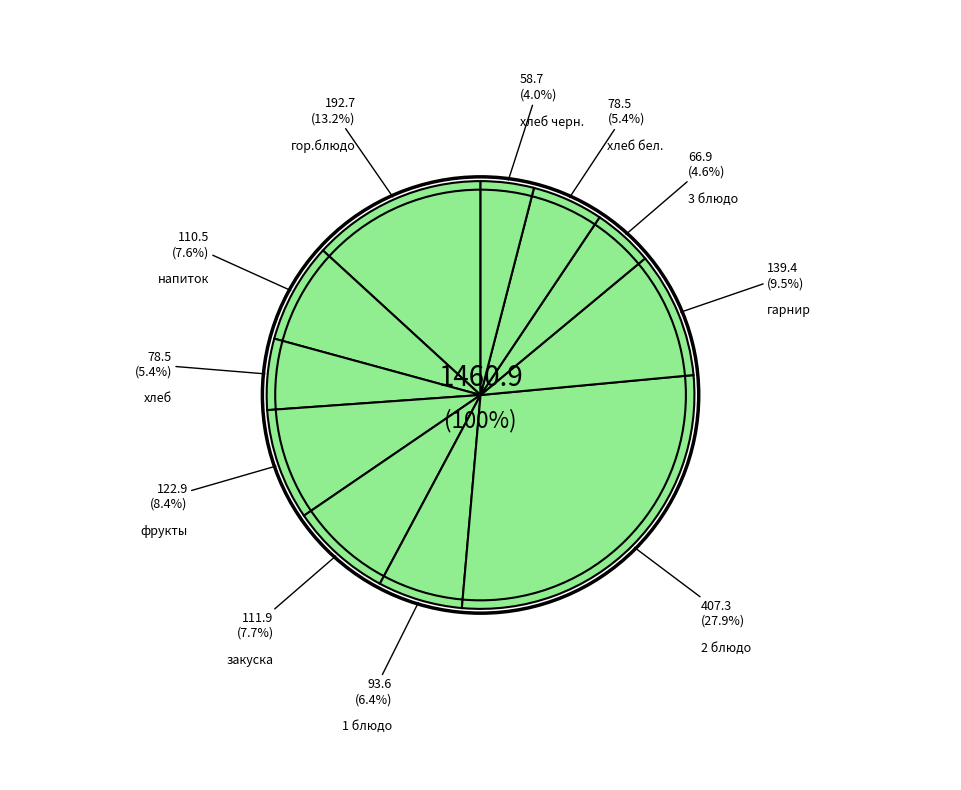

Which category has the biggest portion of the pie?

2 блюдо